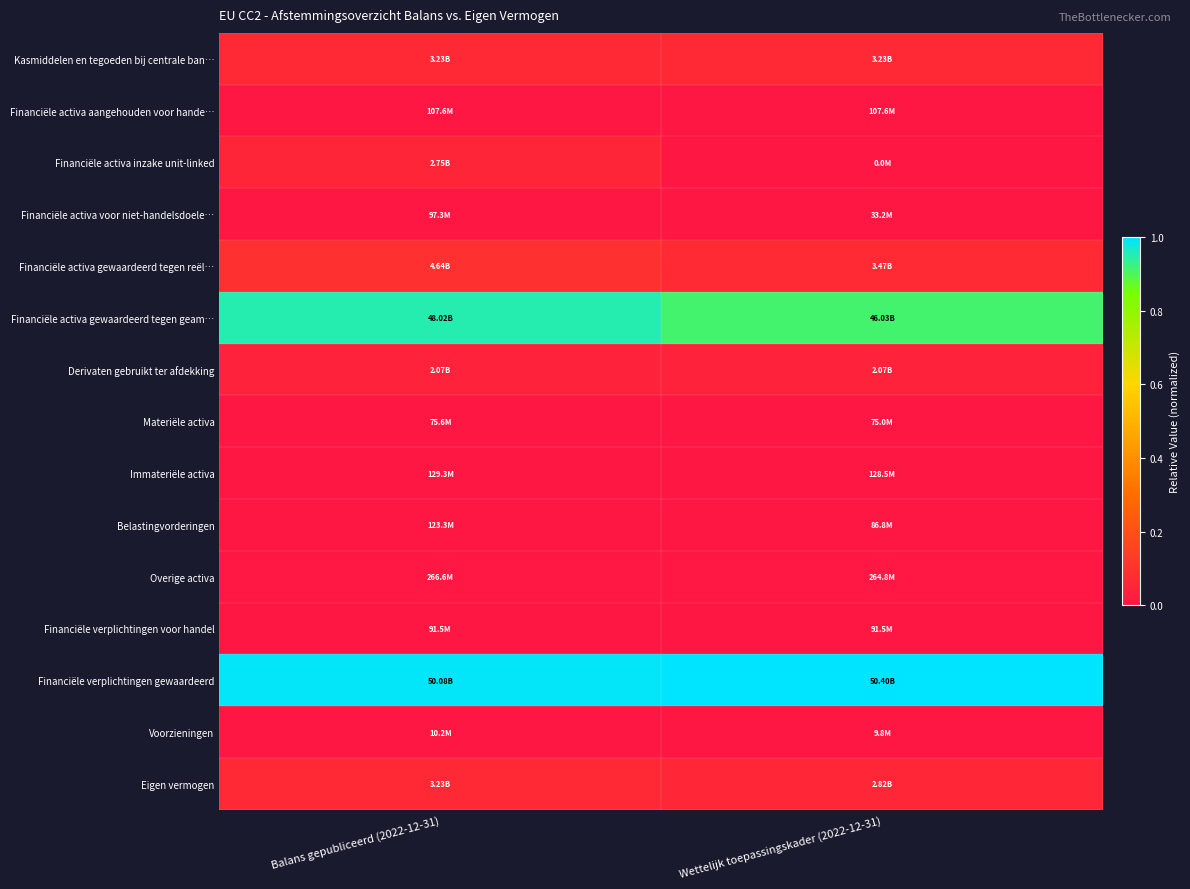

At how many categories does at least one series exceed 0?

2